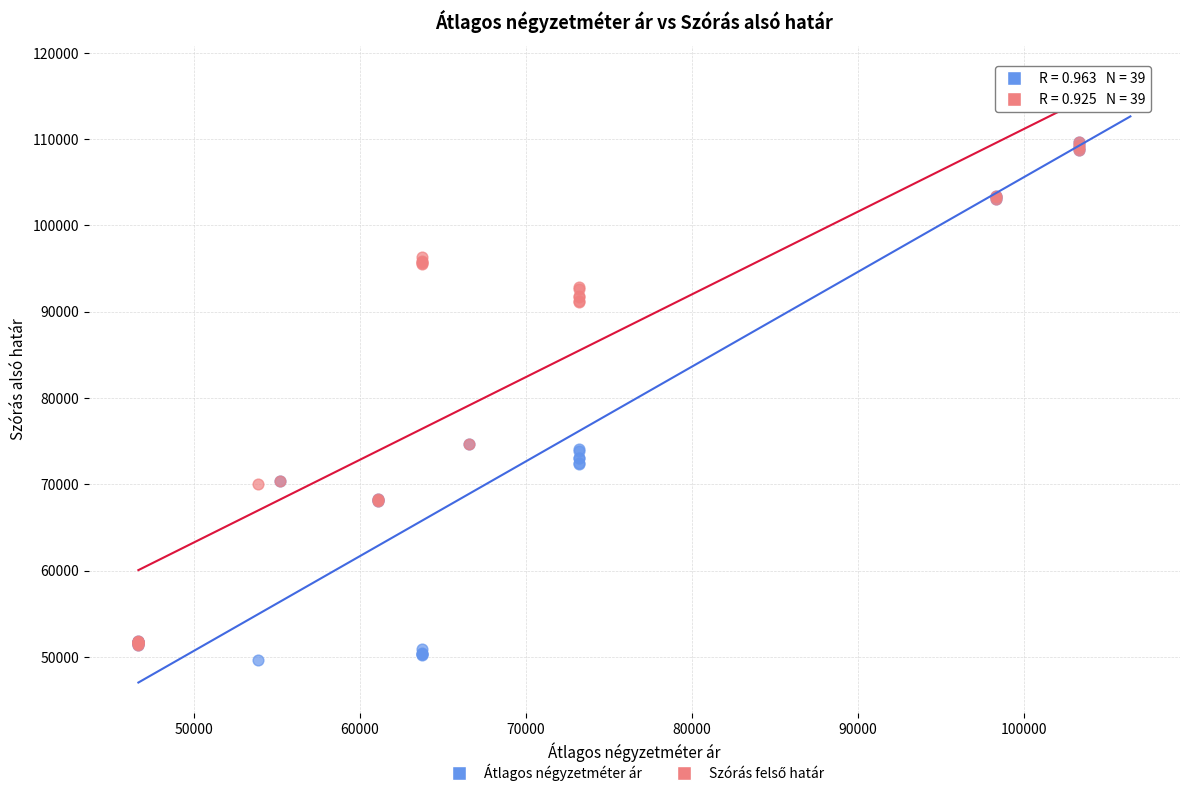

Which series has the widest spread of Y values?

Átlagos négyzetméter ár